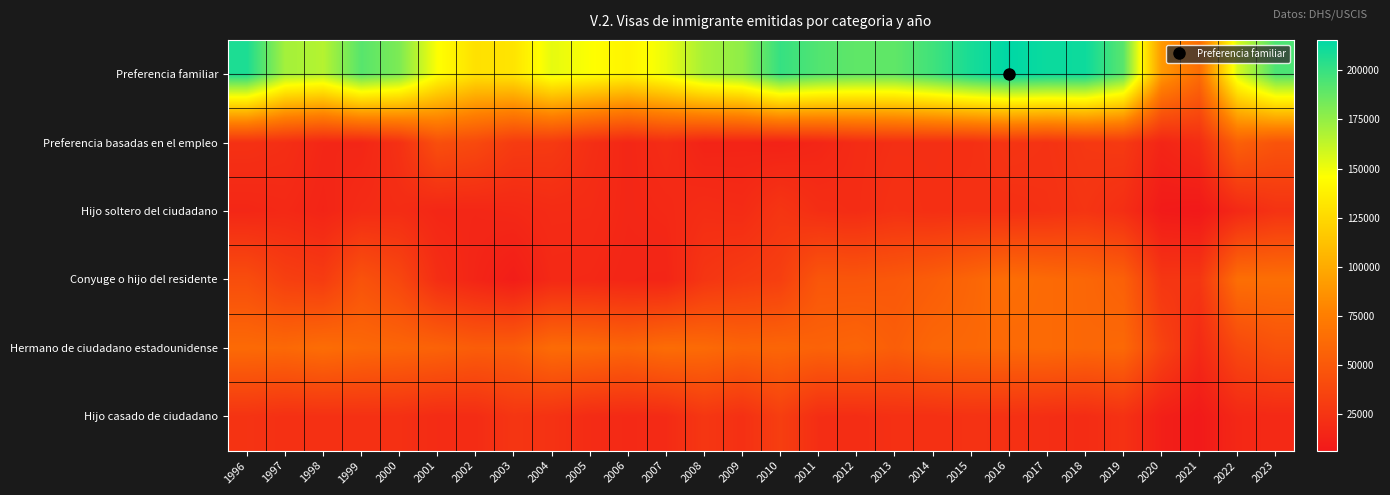

What is the greatest value displayed?

215498